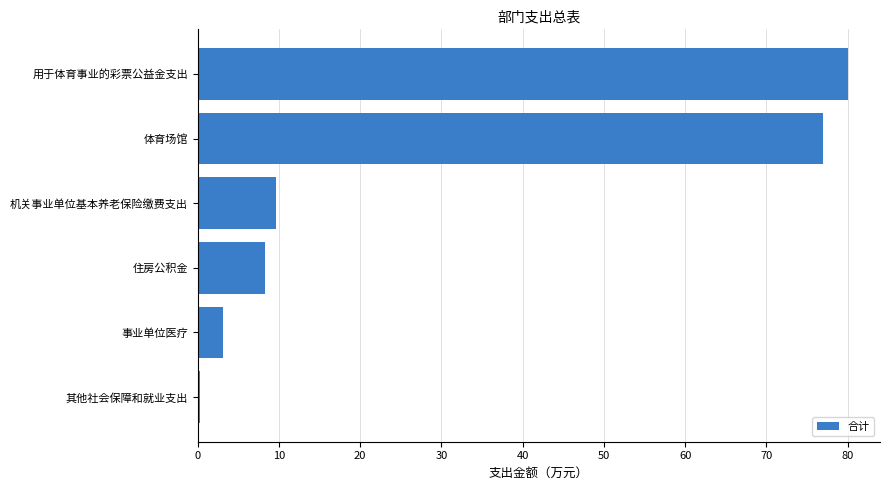

Rank the categories by value from highest to lowest.

用于体育事业的彩票公益金支出, 体育场馆, 机关事业单位基本养老保险缴费支出, 住房公积金, 事业单位医疗, 其他社会保障和就业支出